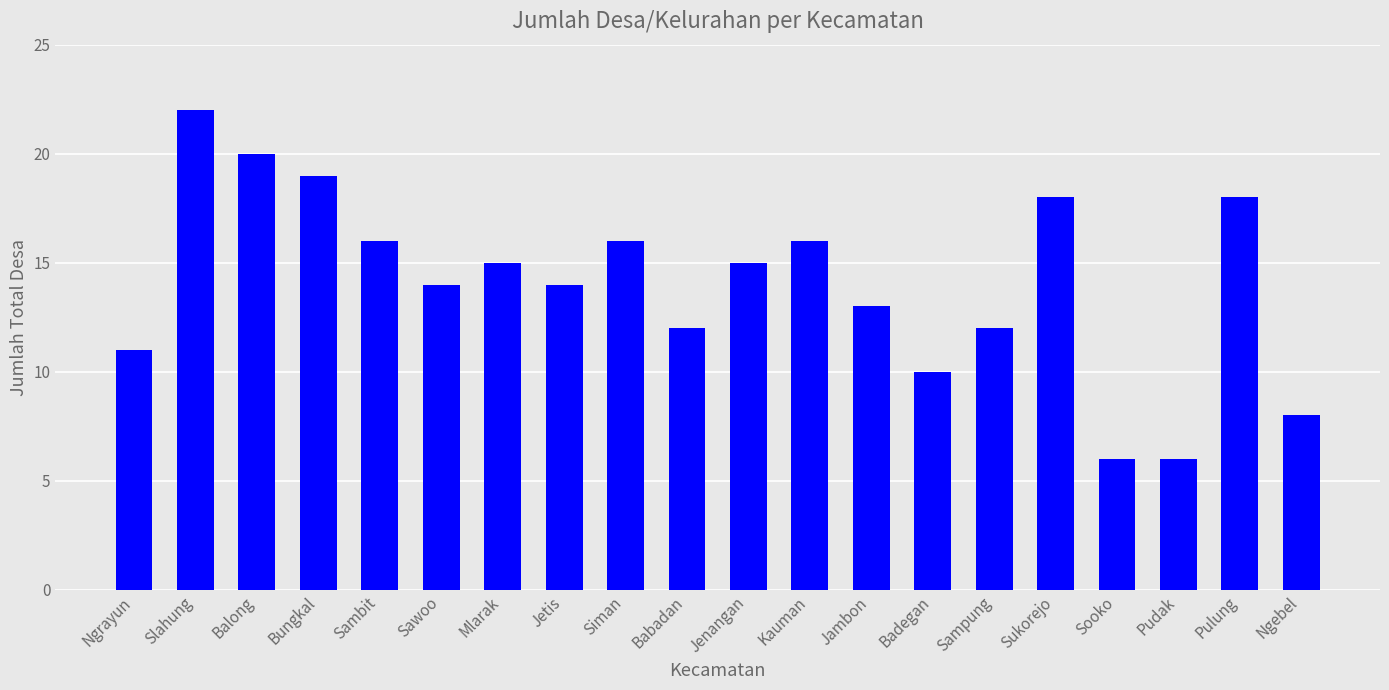

The chart shows a value of 7 at Sawoo. True or false?

False